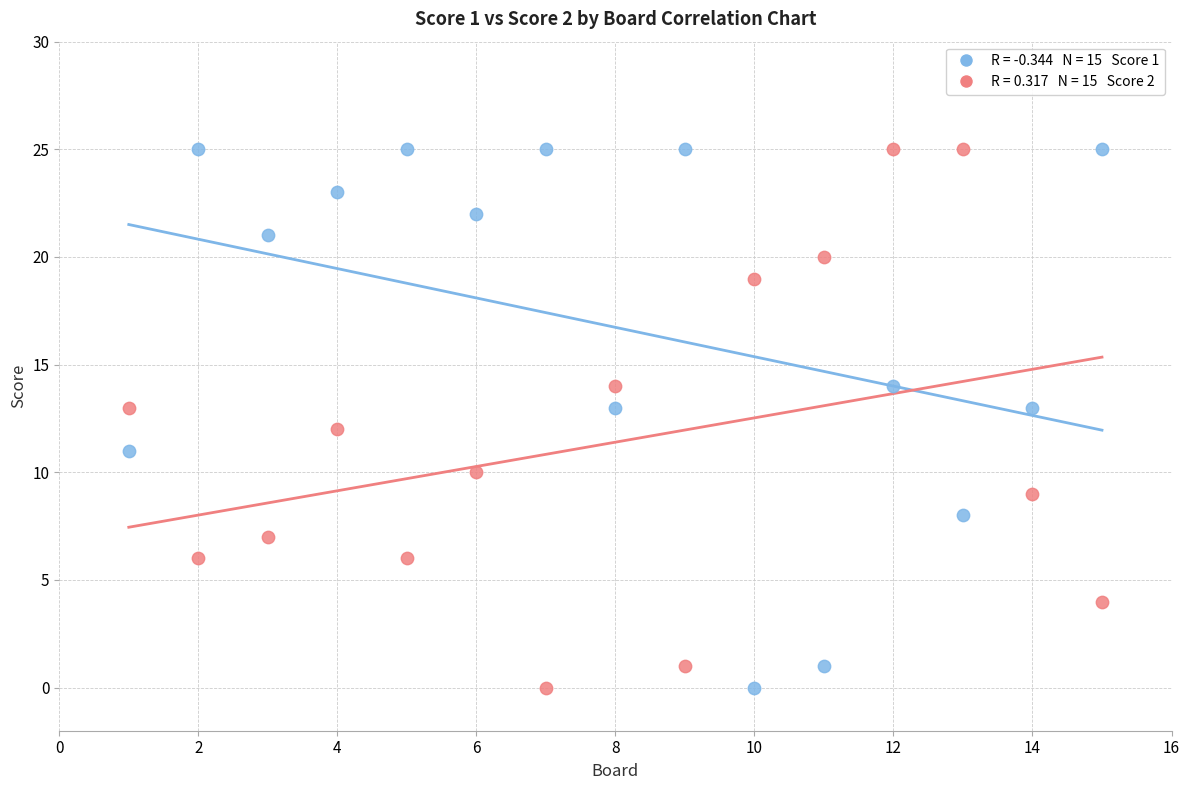

Across all data points, what is the range of X values (max minus min)?

14